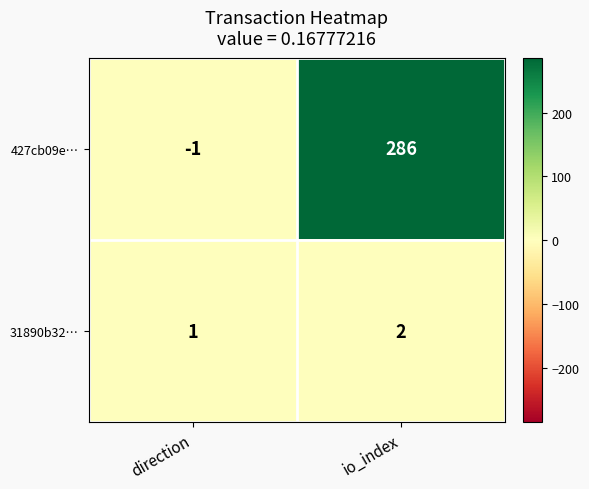

List the labels in order of 31890b32… value, smallest first.

direction, io_index